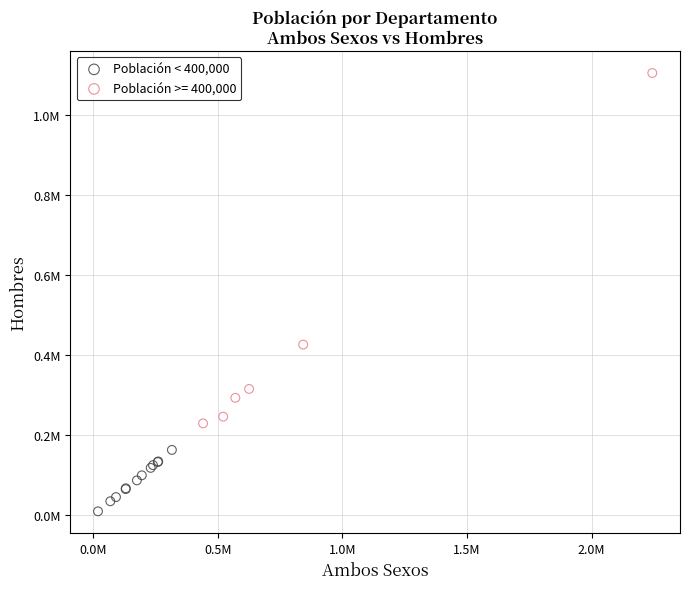

What are all the series names shown in the legend?

Población < 400,000, Población >= 400,000